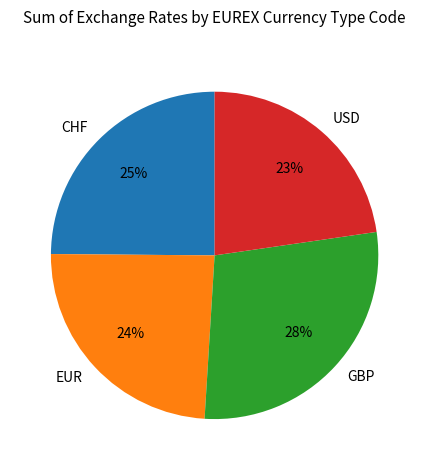

True or false: EUR accounts for 15% of the total.

False